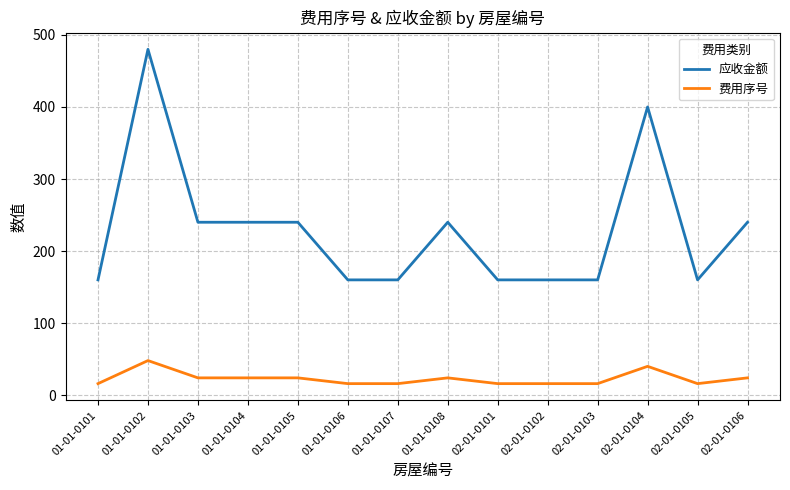

Is this an area chart (filled region under the line)?

No